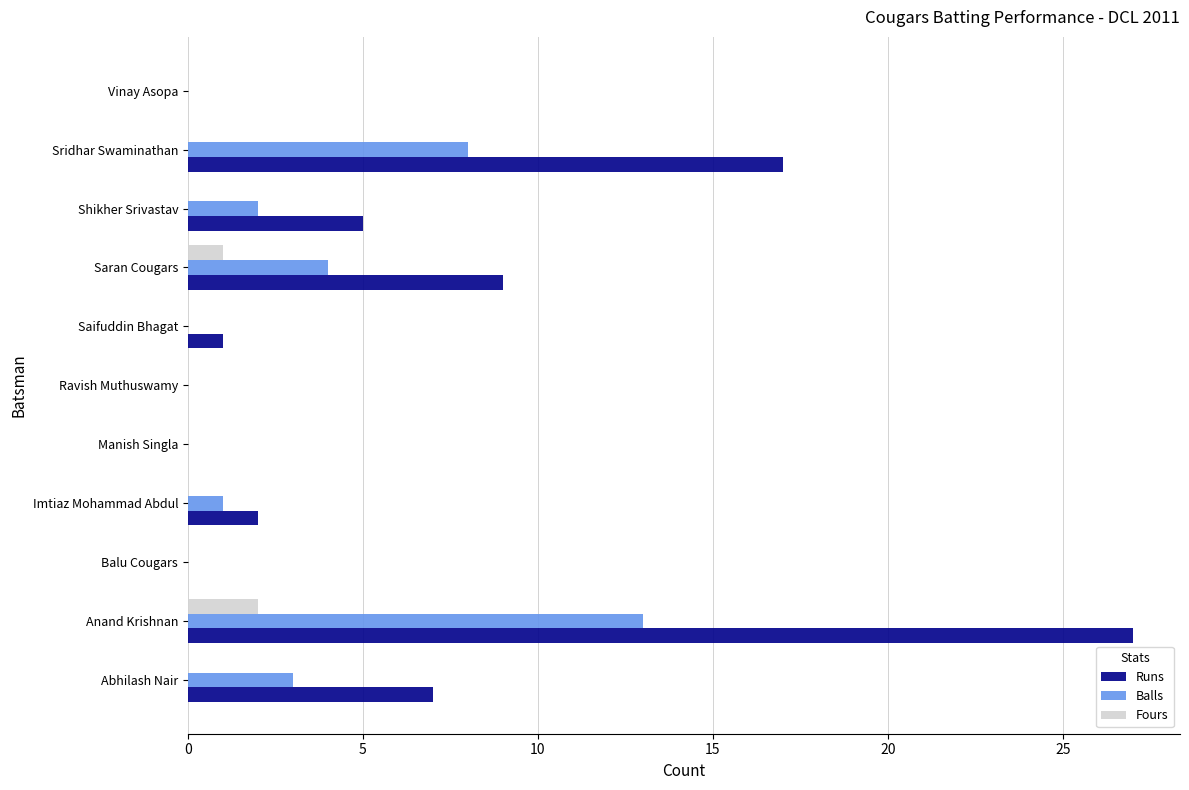

What is the total value across all series at Imtiaz Mohammad Abdul?

3